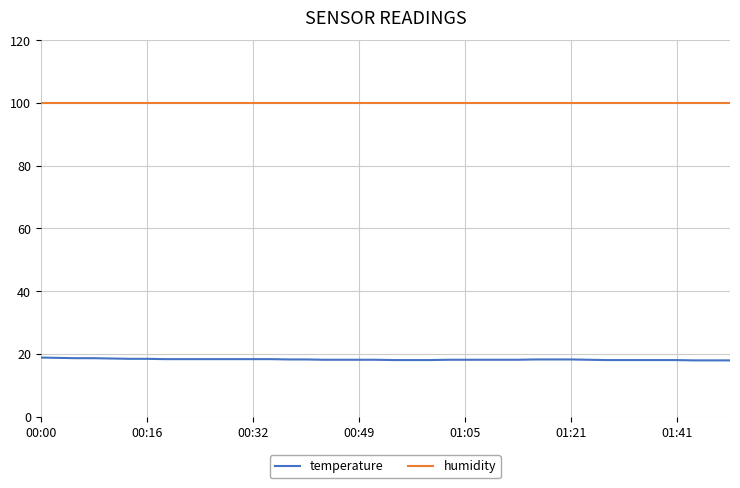

How many distinct data groups are displayed?

2